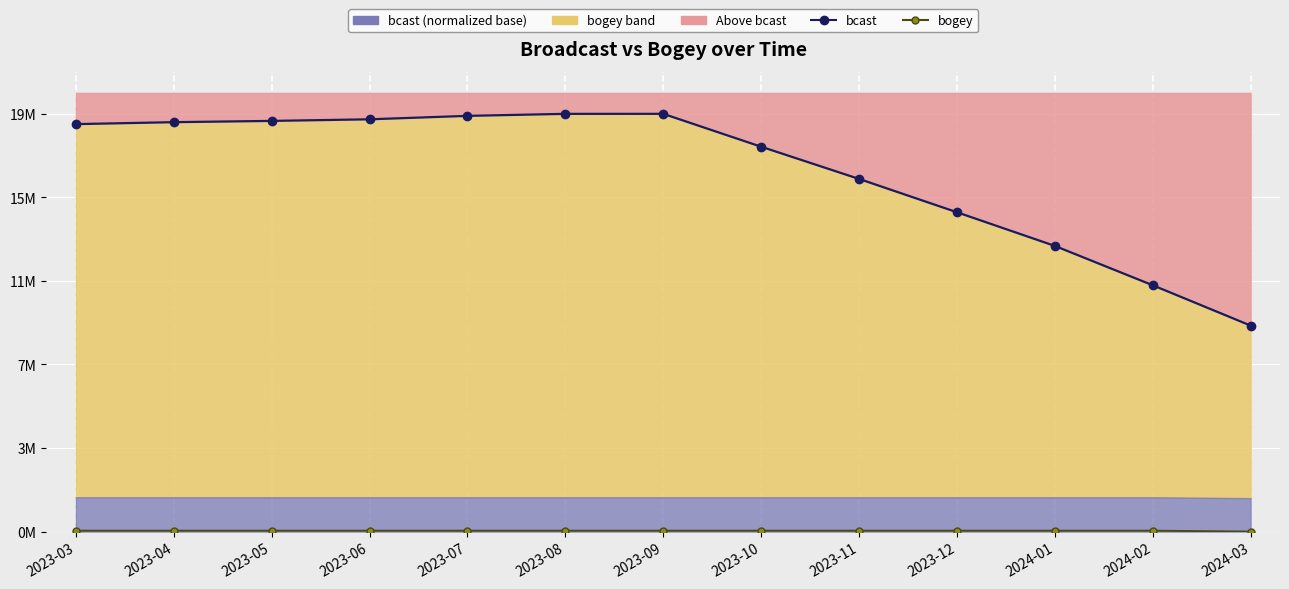

What position from the left is 2024-03?

13